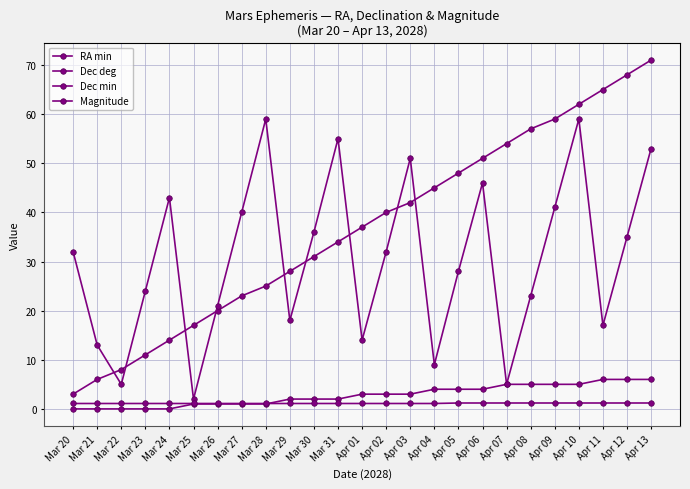

What is the difference between the maximum and minimum values in the Dec deg series?

6.0